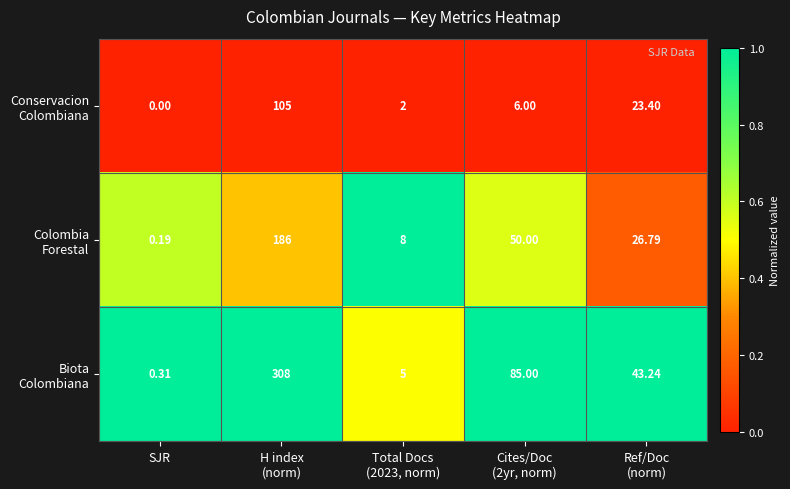

At which category does the chart reach its minimum across all series?

SJR